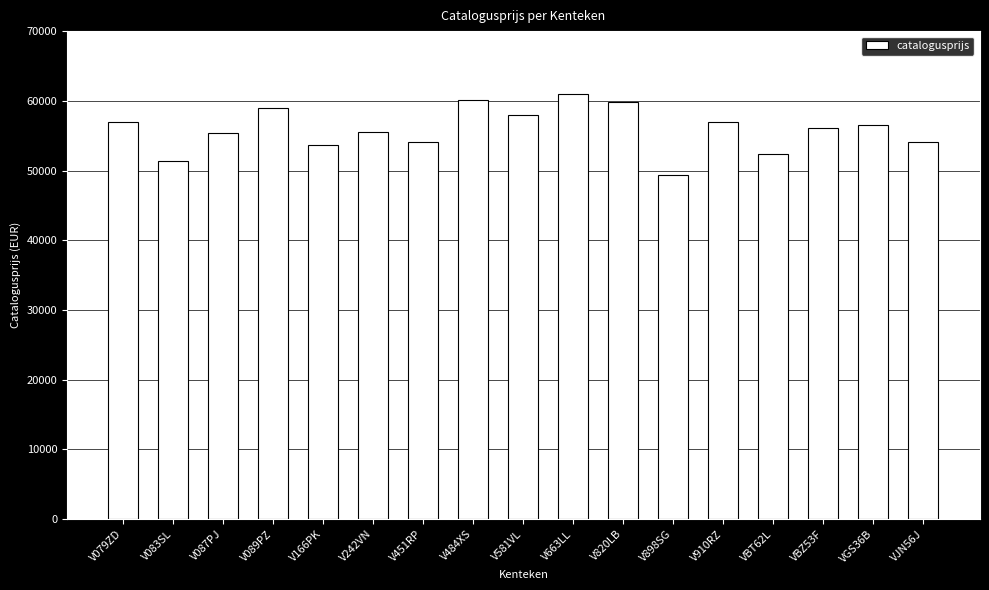

How many bars are there in total?

17